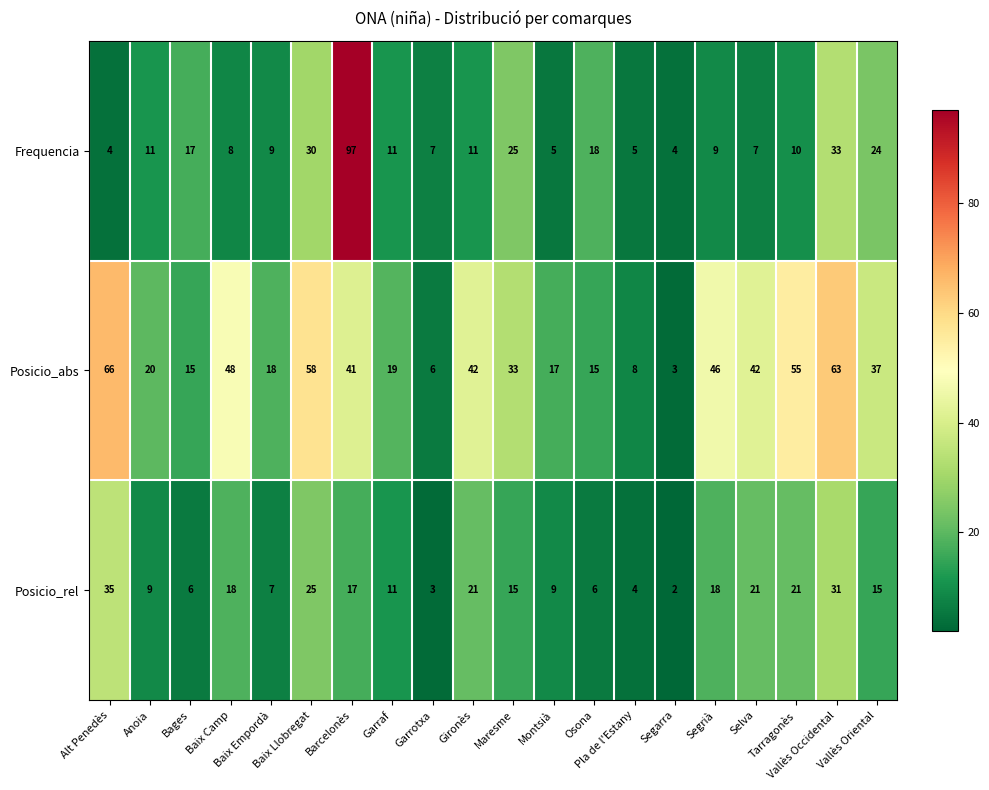

What is the maximum value shown in the chart?

97